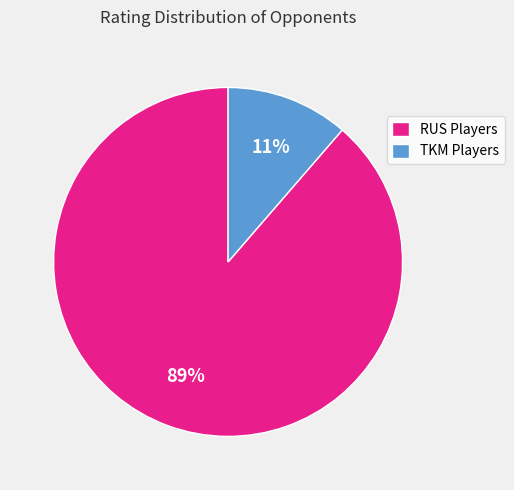

Is it true that TKM Players is 11% of the pie?

True